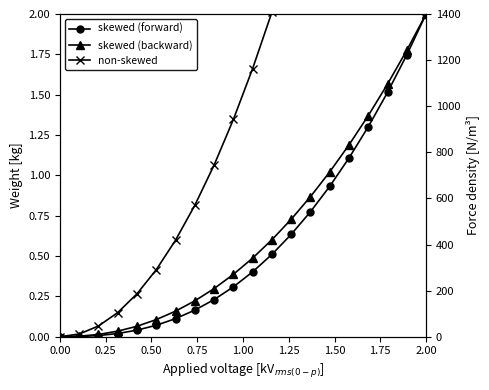

True or false: skewed (backward) and skewed (forward) cross at least once.

False